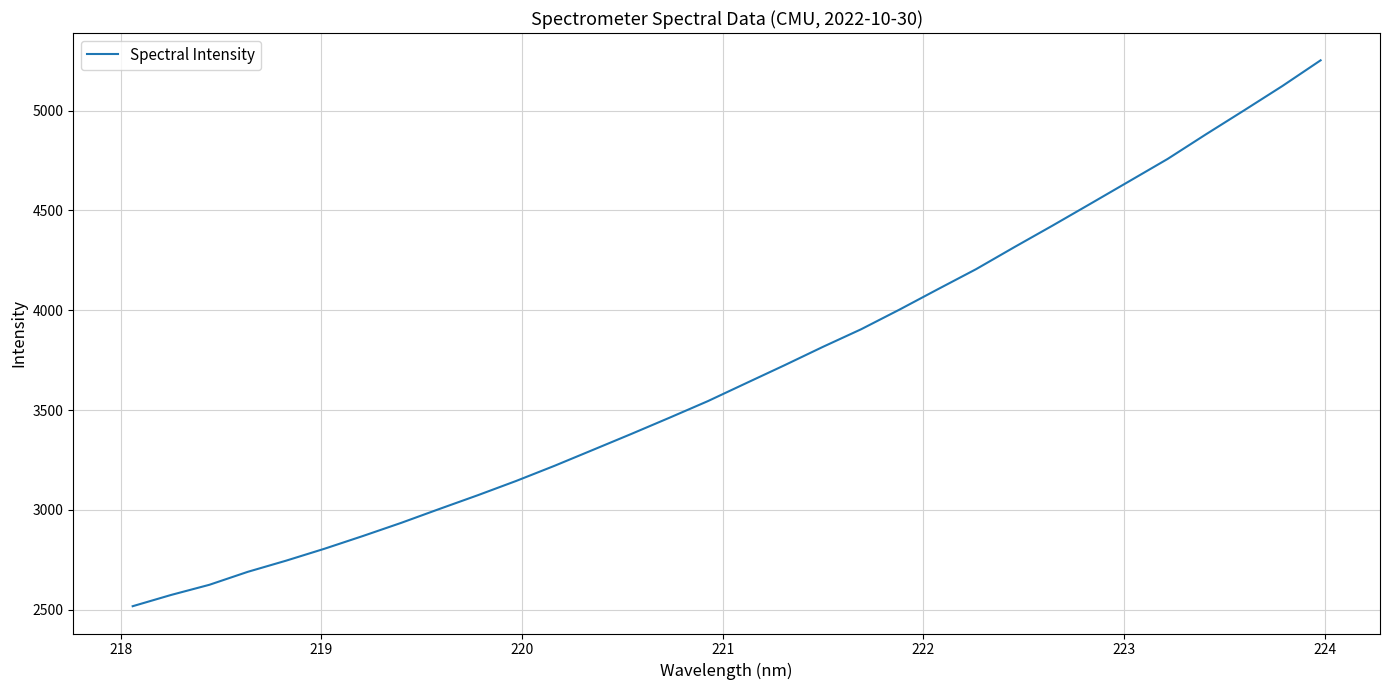

What is the difference between the maximum and minimum values?

2733.6